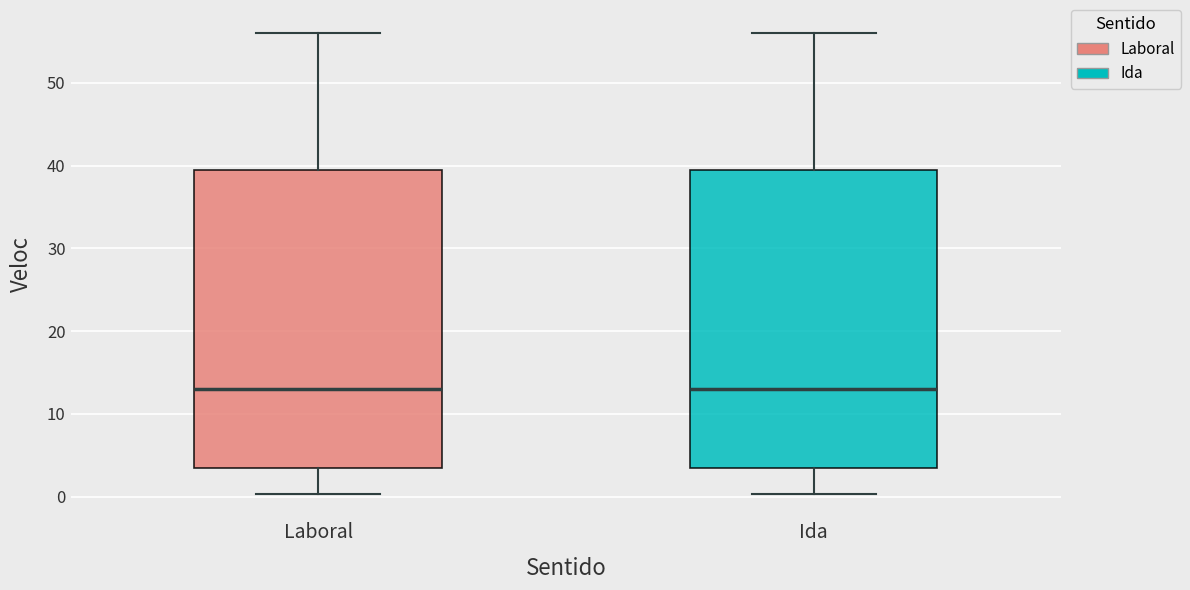

Where does the upper whisker of the box for Ida end on the y-axis? The values are not printed on the chart, so give them approximately, as read against the axis.

56